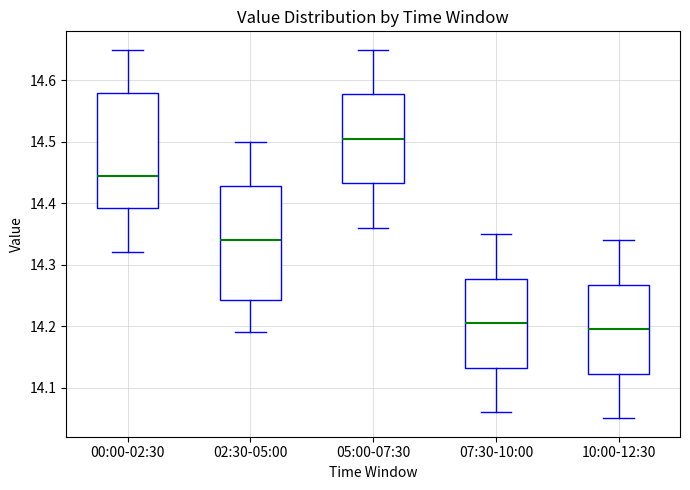

Reading left to right, transcribe this box plot: for each box, give where its median line is, the range the box spans, and where its two whiskers end, as read against the y-axis. The values are not printed on the chart, so give them approximately, as read against the axis.

00:00-02:30: median 14.45, box 14.39 to 14.58, whiskers 14.32 to 14.65
02:30-05:00: median 14.34, box 14.24 to 14.43, whiskers 14.19 to 14.50
05:00-07:30: median 14.51, box 14.43 to 14.58, whiskers 14.36 to 14.65
07:30-10:00: median 14.21, box 14.13 to 14.28, whiskers 14.06 to 14.35
10:00-12:30: median 14.20, box 14.12 to 14.27, whiskers 14.05 to 14.34